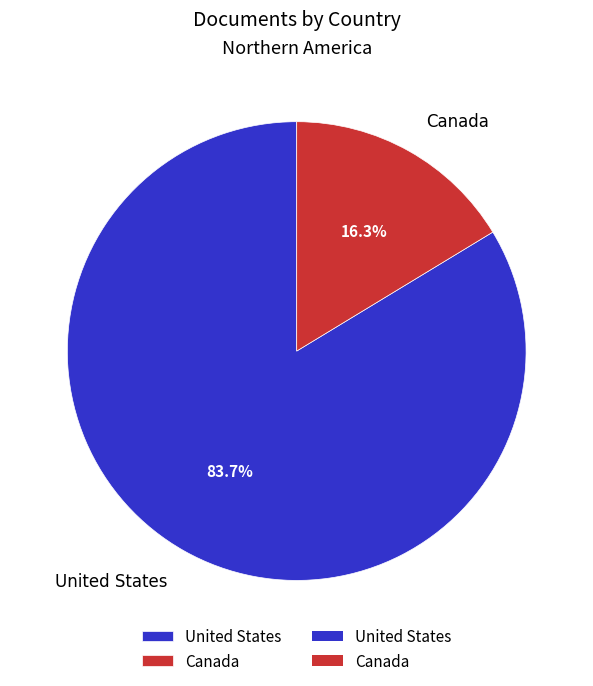

Rank the categories by value from highest to lowest.

United States, Canada